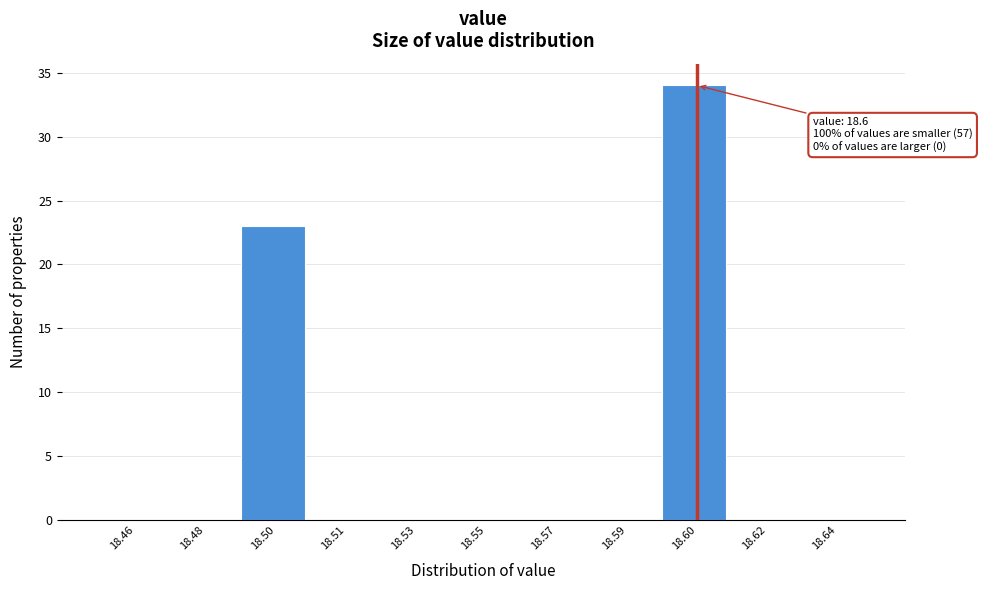

Reading left to right, what are all the values shown in this chart?

18.46=0	18.48=0	18.50=23	18.51=0	18.53=0	18.55=0	18.57=0	18.59=0	18.60=34	18.62=0	18.64=0